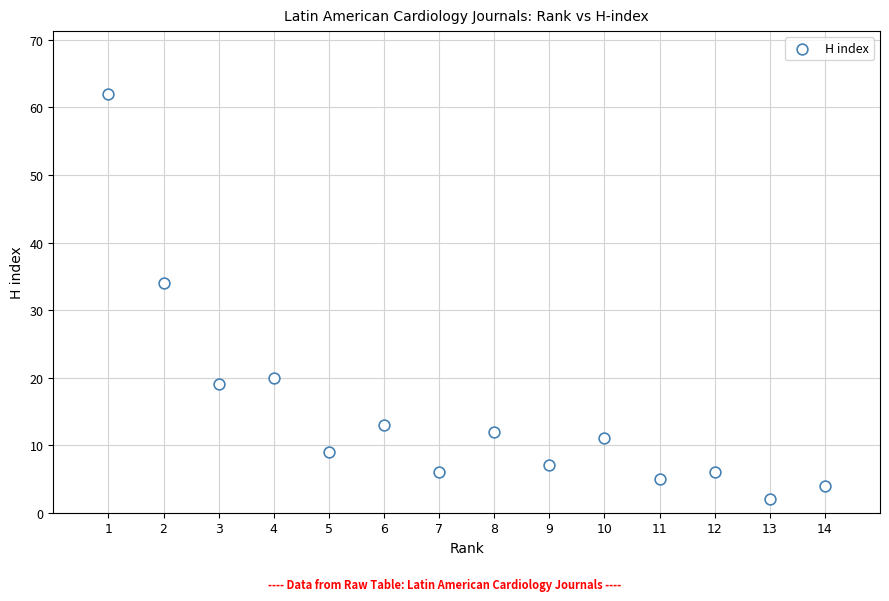

What Y value in the scatter plot is closest to 32?

34